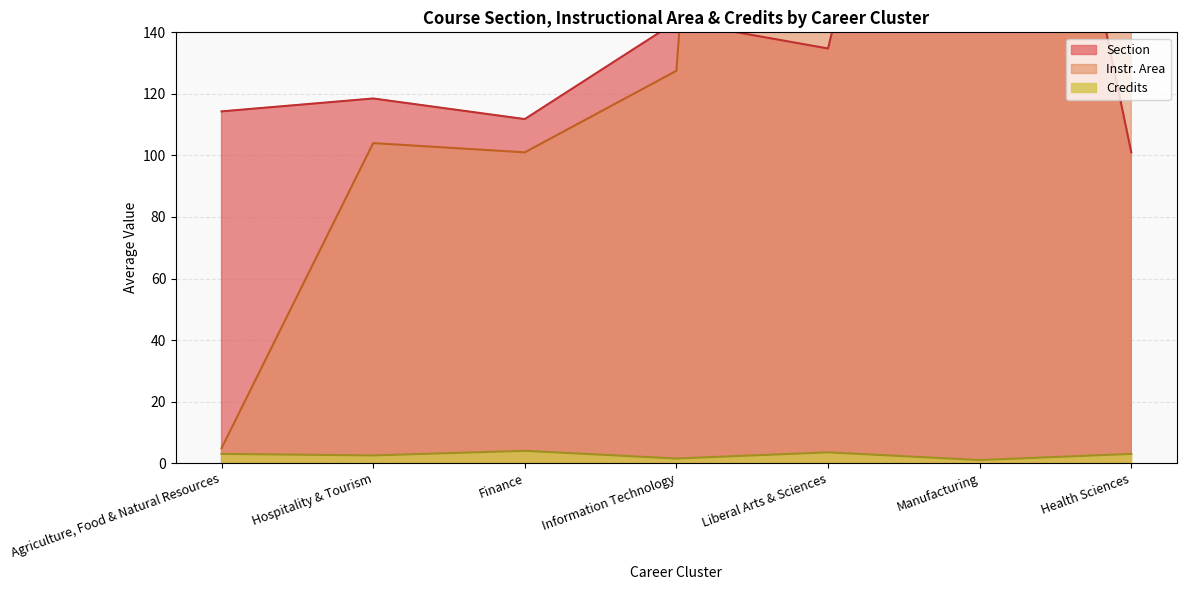

What is the average value of the Credits series?

2.6